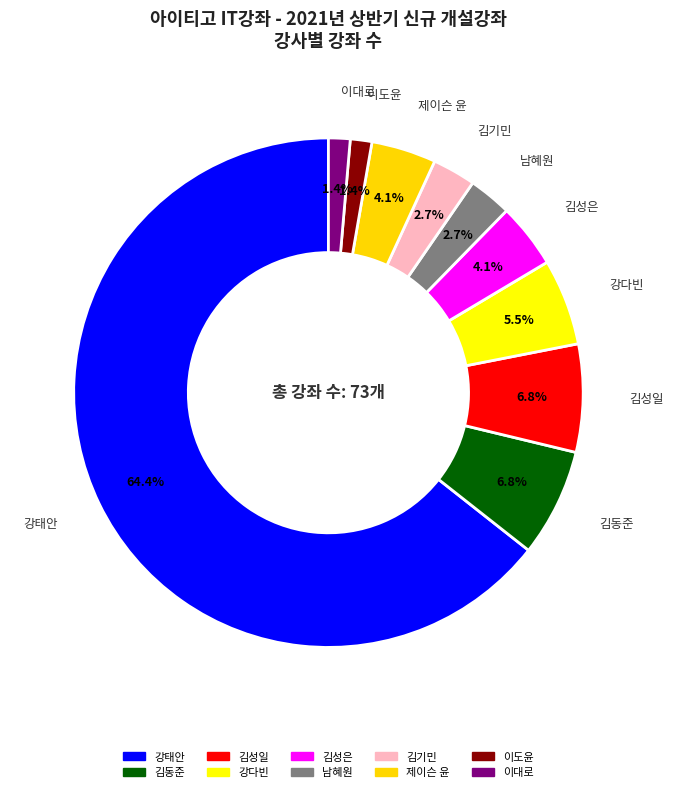

To the nearest percent, what is the difference between the largest and smallest slice percentages?

63%